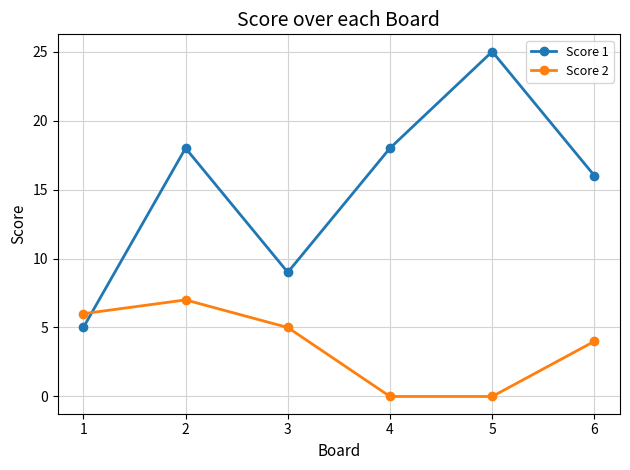

What is the difference between the Score 2 values at 4 and 3?

5